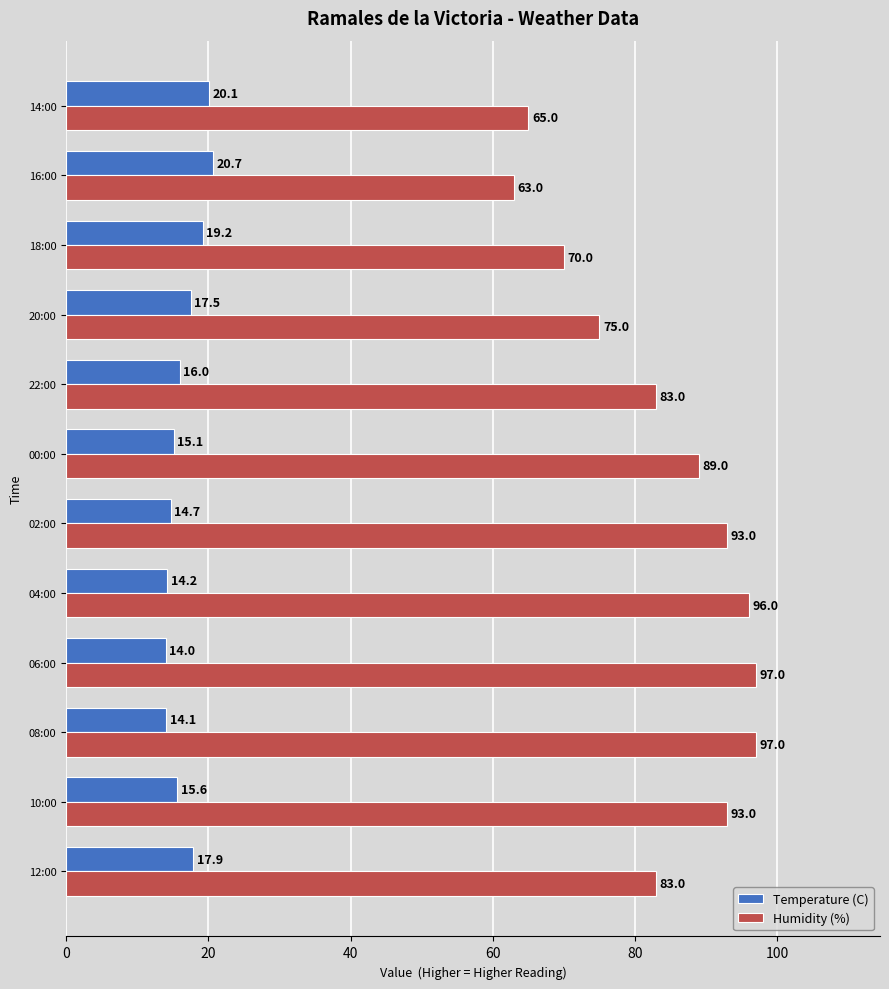

Rank the series at 08:00 from highest to lowest value.

Humidity (%), Temperature (C)